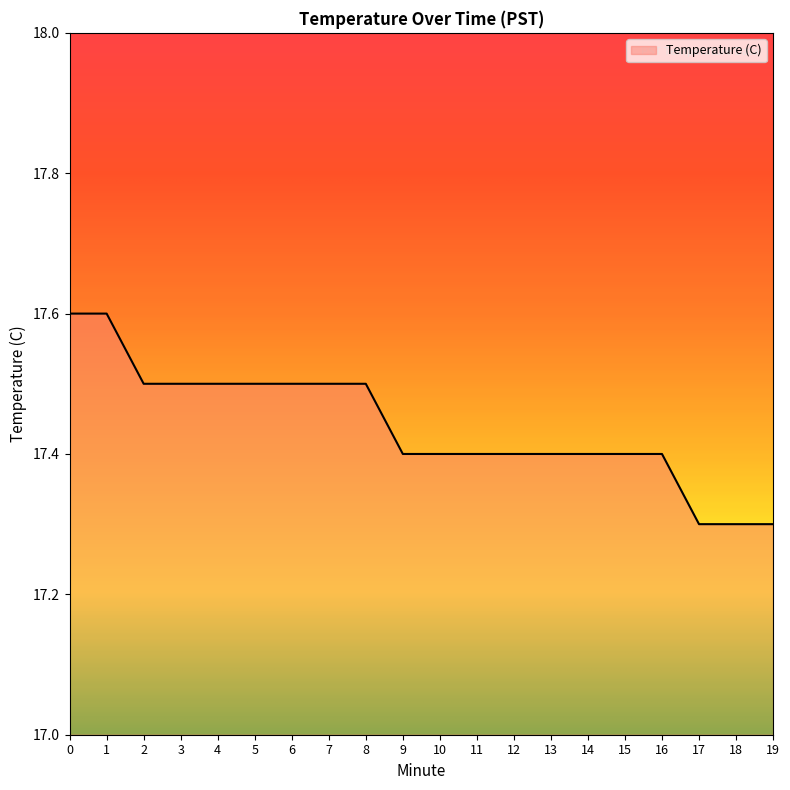

Between 9 and 19, which is larger?

9